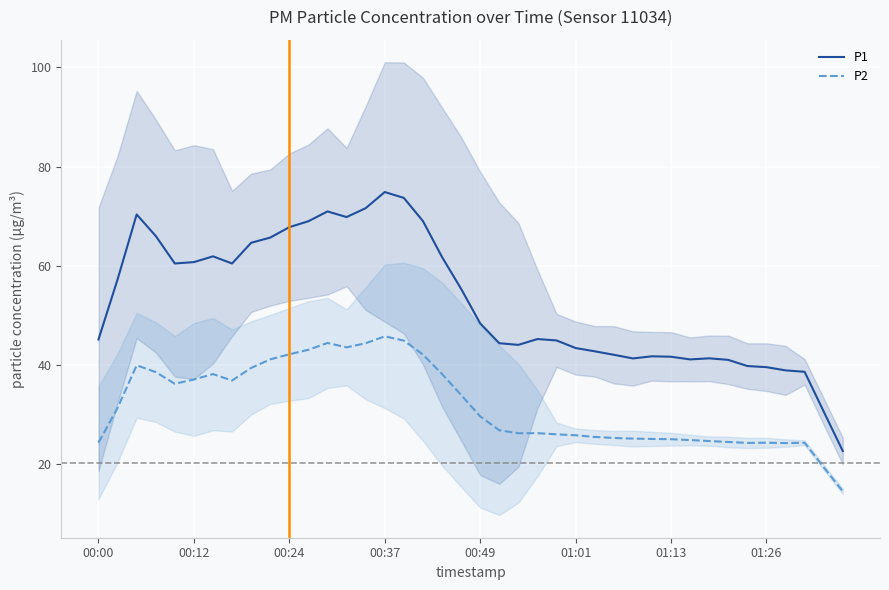

Is it true that P1 equals 48.4 at 00:49?

True